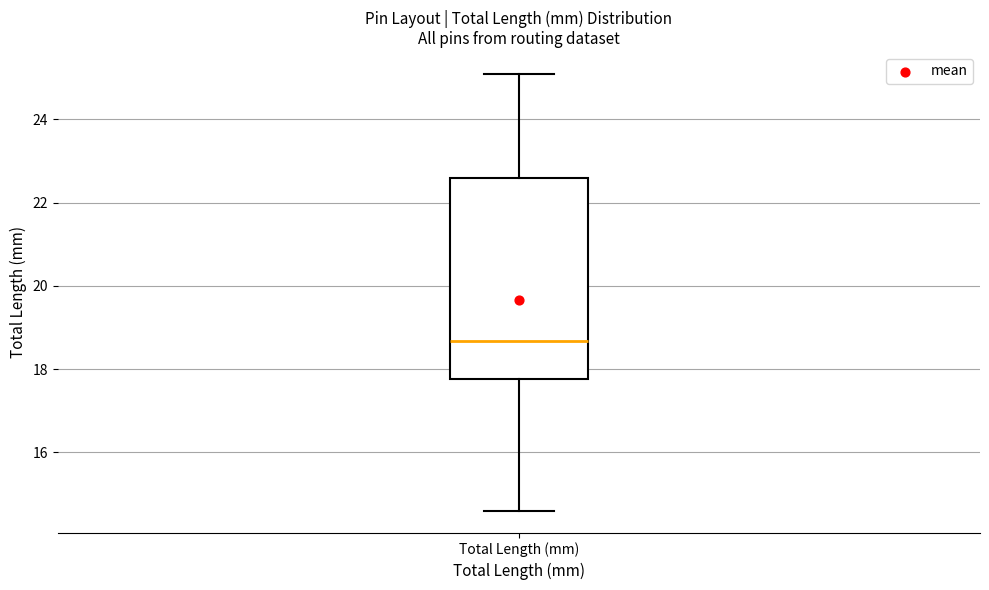

Read this box plot against the y-axis: the position of the median line, the range covered by the box, and the ends of both whiskers. The values are not printed on the chart, so give them approximately, as read against the axis.

median 18.6, box 17.8 to 22.6, whiskers 14.6 to 25.0